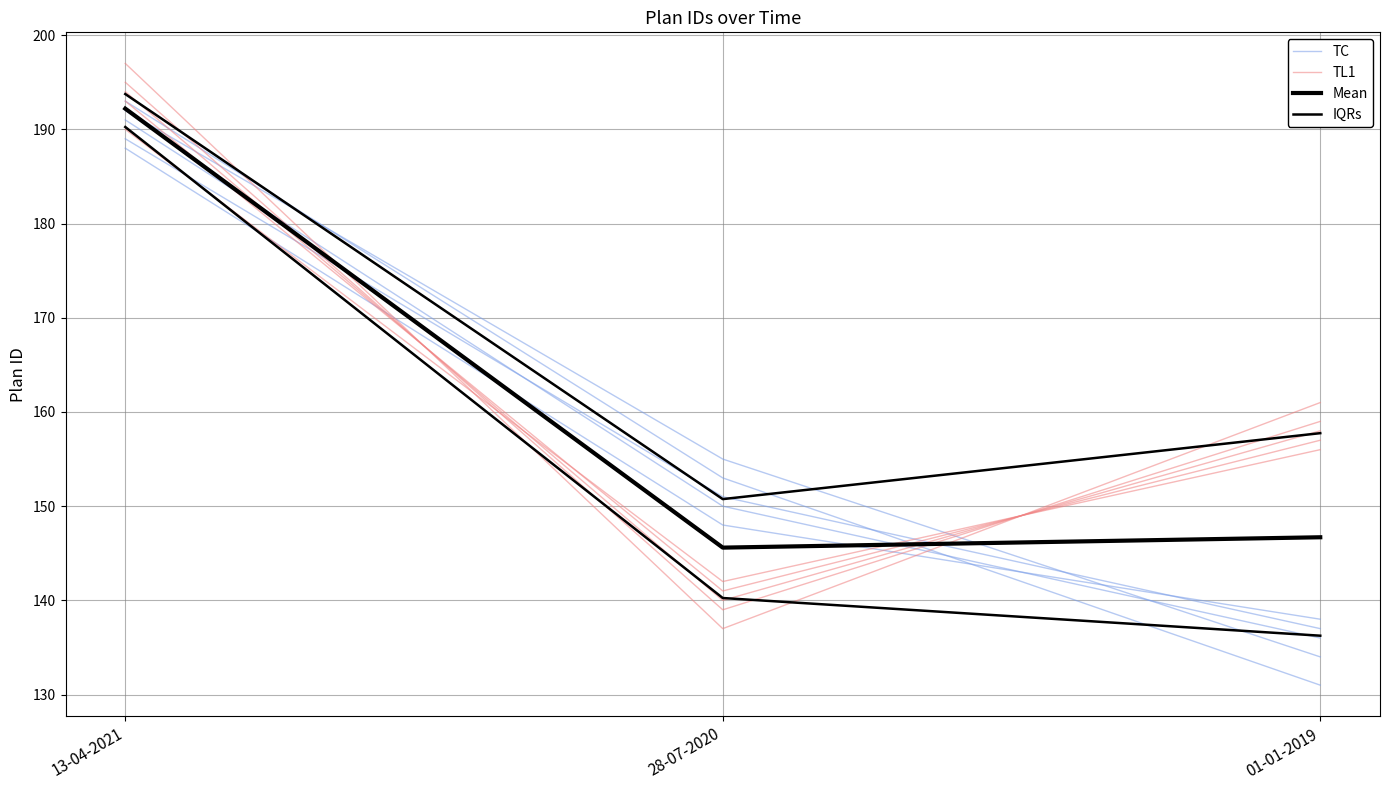

What is the label of the 1st point from the right?

01-01-2019